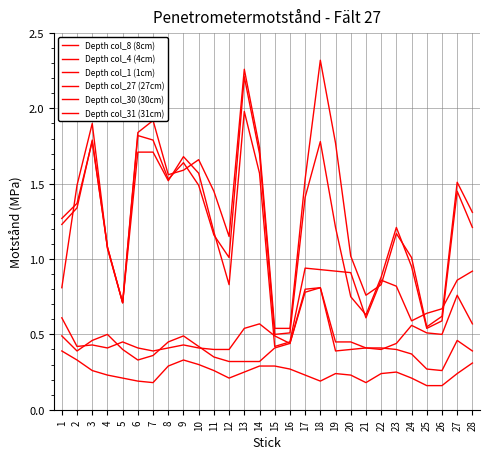

Where is the first local minimum for Depth col_8 (8cm)?

2